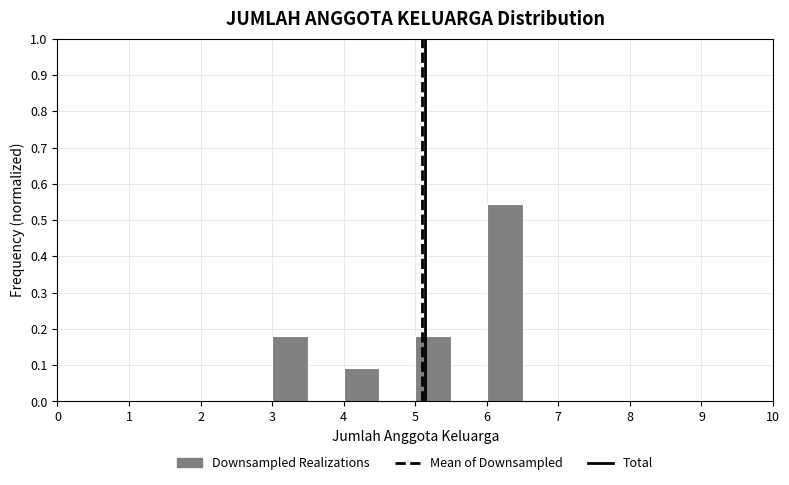

Reading left to right, transcribe this chart: for each bar, give the range it covers on the x-axis and its height. The values are not printed on the chart, so give them approximately, as read against the axis.

2.5 to 3.0: 0
3.0 to 3.5: 0.18
3.5 to 4.0: 0
4.0 to 4.5: 0.09
4.5 to 5.0: 0
5.0 to 5.5: 0.18
5.5 to 6.0: 0
6.0 to 6.5: 0.55
6.5 to 7.0: 0